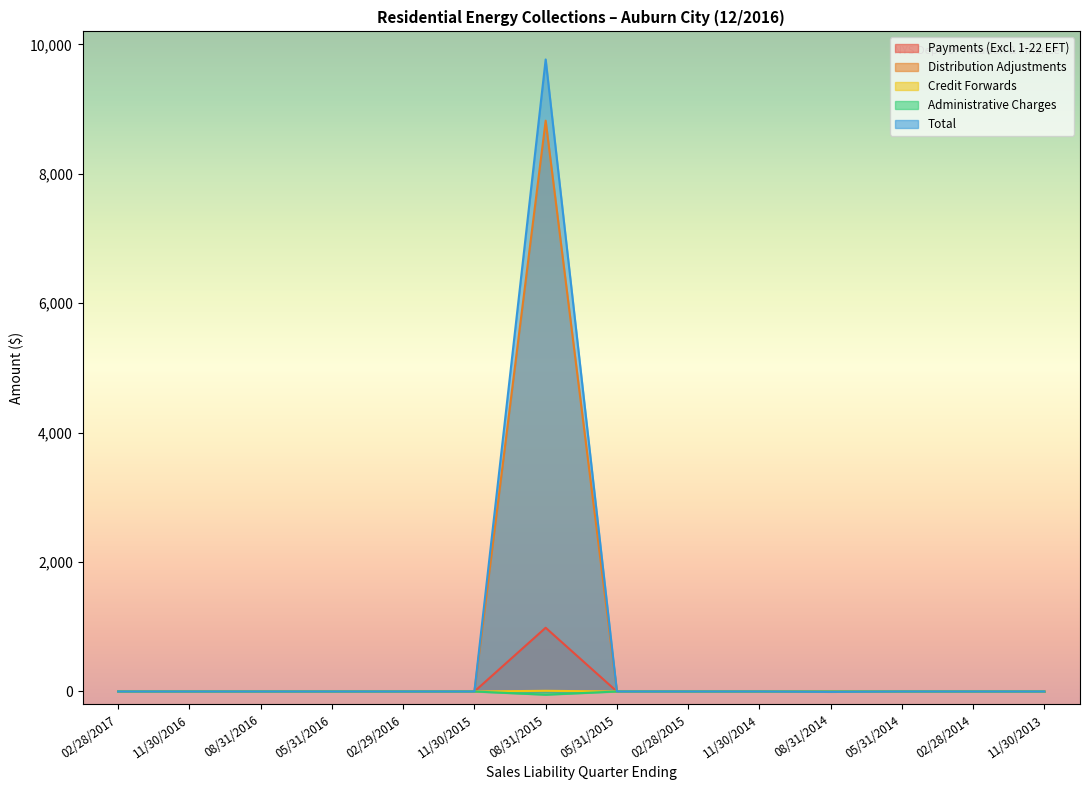

How many lines are shown in the chart?

5